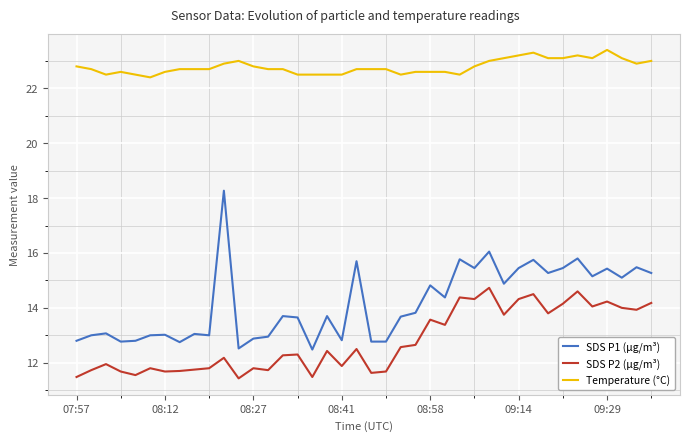

What is the maximum value for SDS P1 (µg/m³)?

18.3